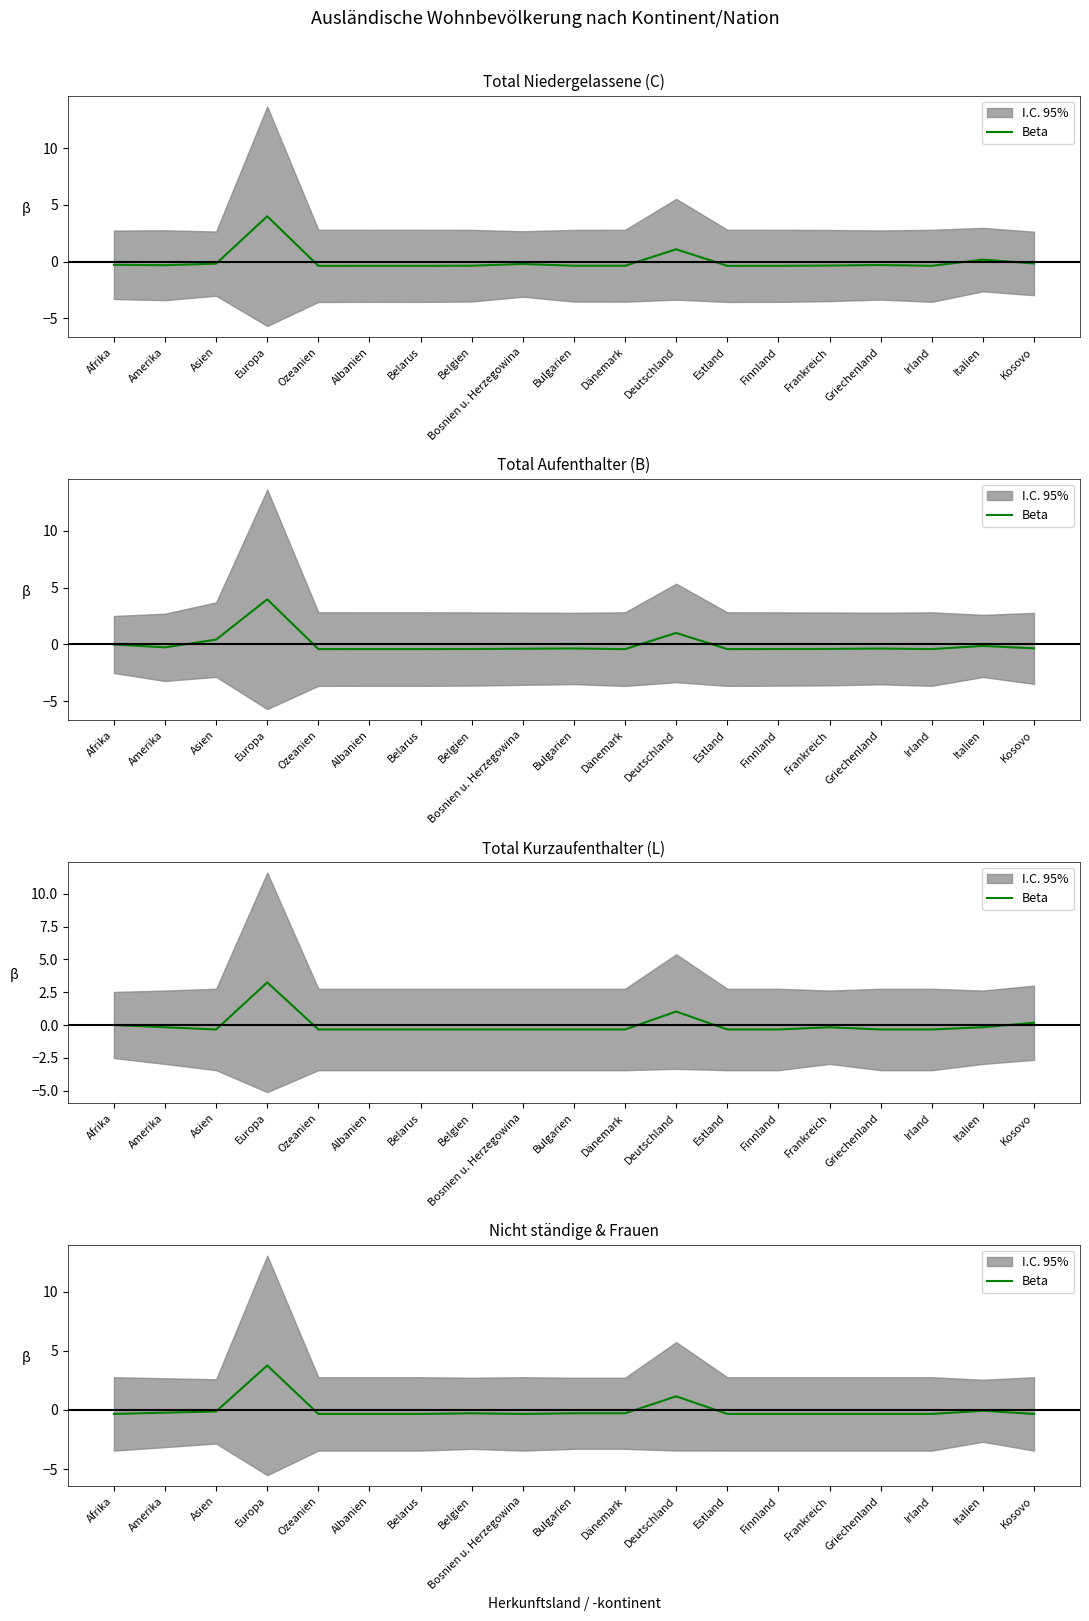

How many points are lower than both their immediate neighbors (excluding endpoints)?

1